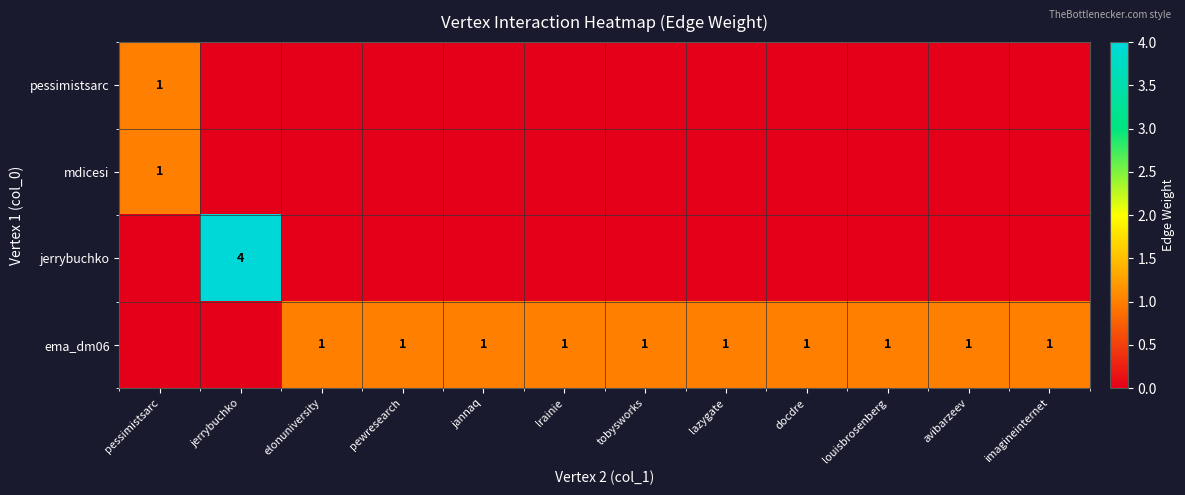

The value of ema_dm06 at tobysworks is 0. True or false?

False